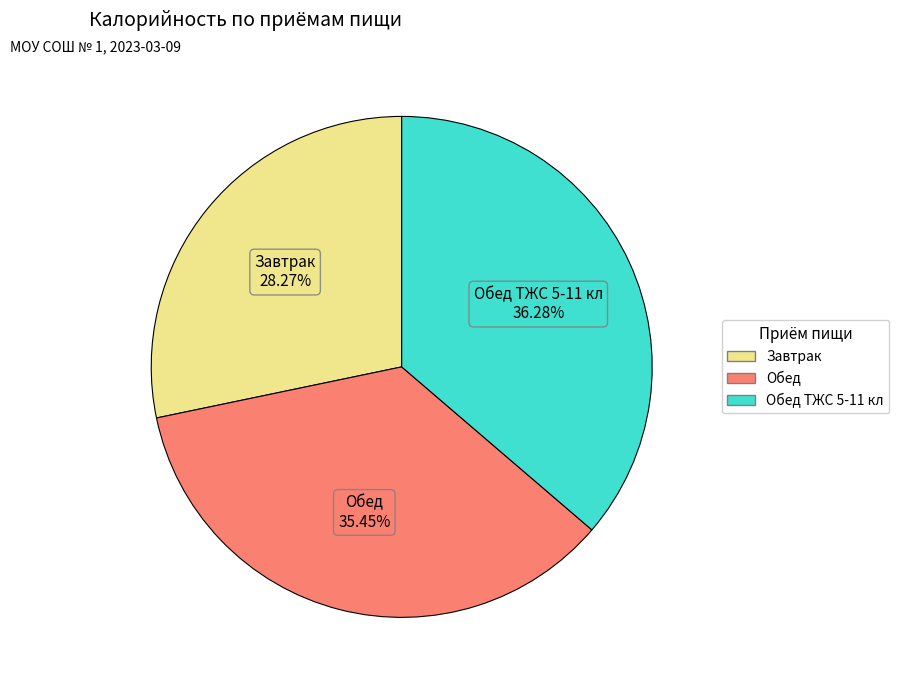

To the nearest percent, what is the difference between the largest and smallest slice percentages?

8%